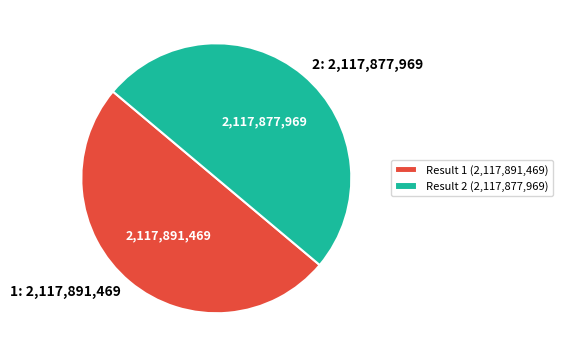

Is it true that 1 is 50% of the pie?

True